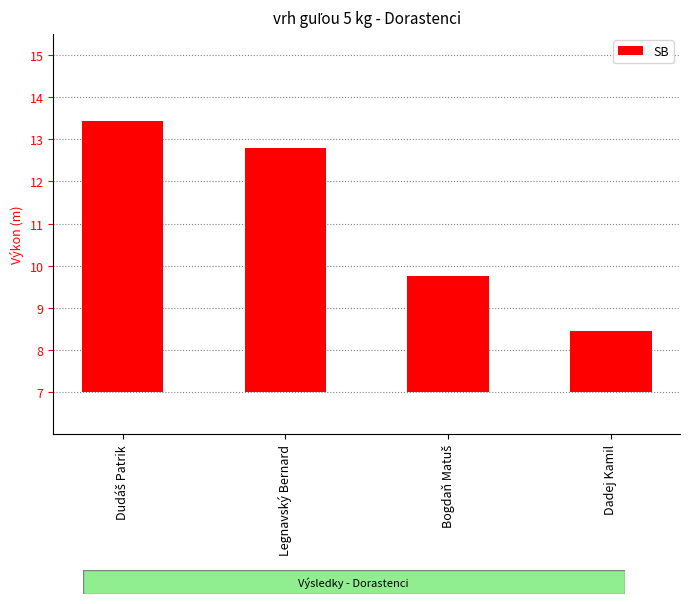

What is the label of the 4th bar from the right?

Dudáš Patrik